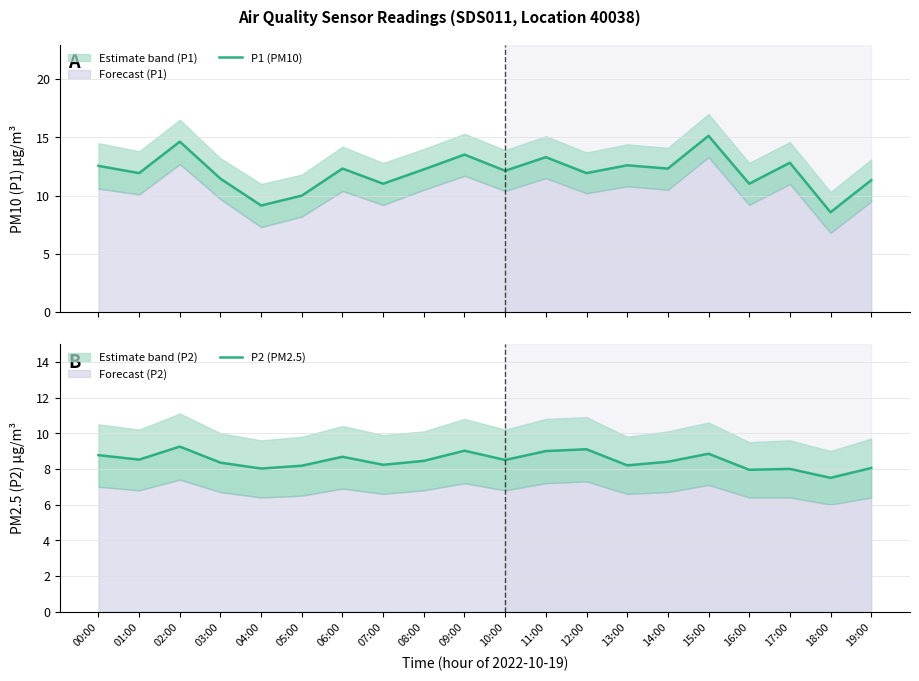

At 13:00, list the series in order from smallest to largest.

P2 (PM2.5), P1 (PM10)